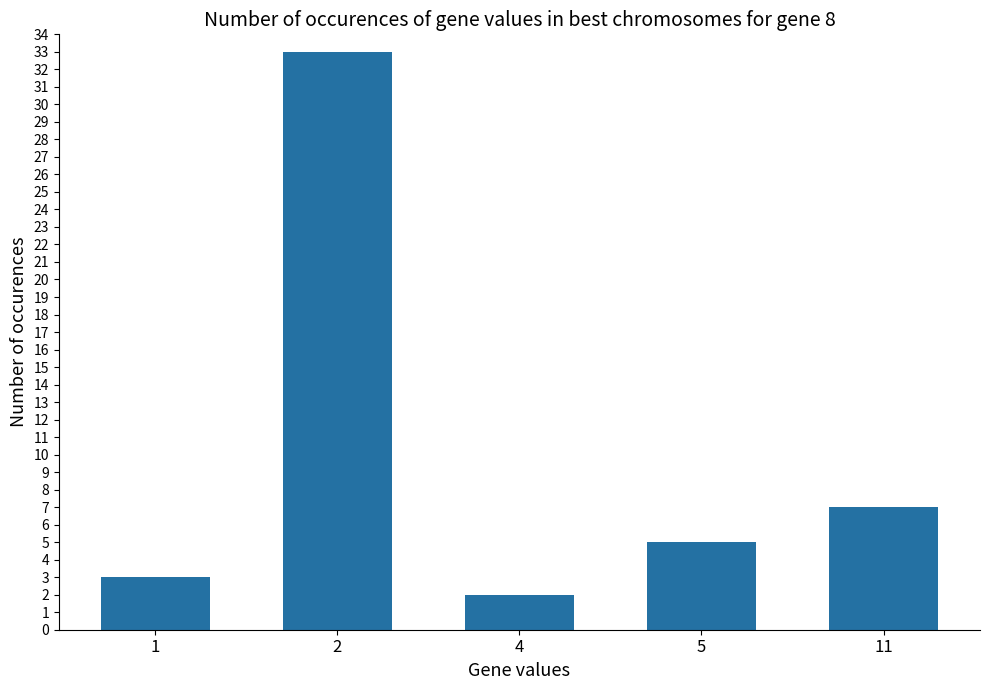

How many data points does each series have?

5